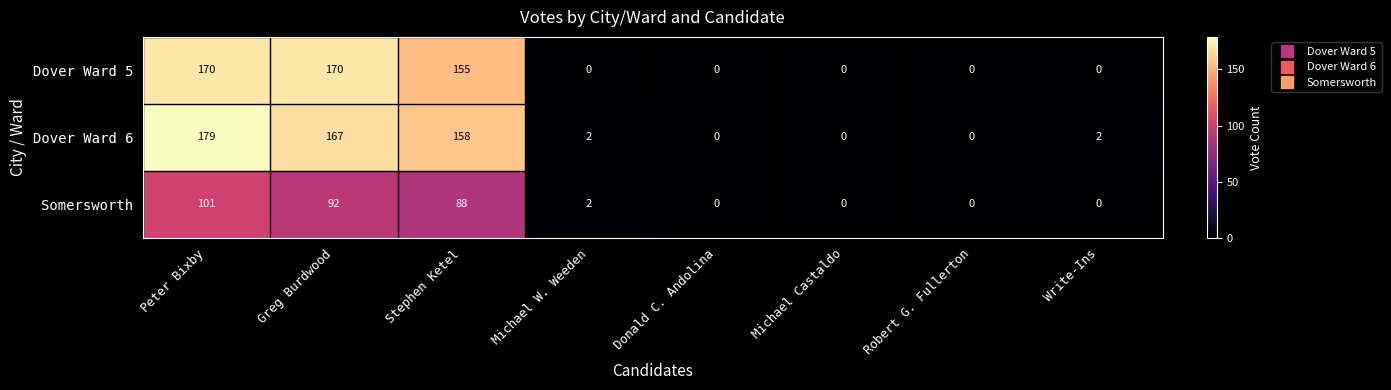

What is the difference between the maximum and minimum values in the Dover Ward 6 series?

179